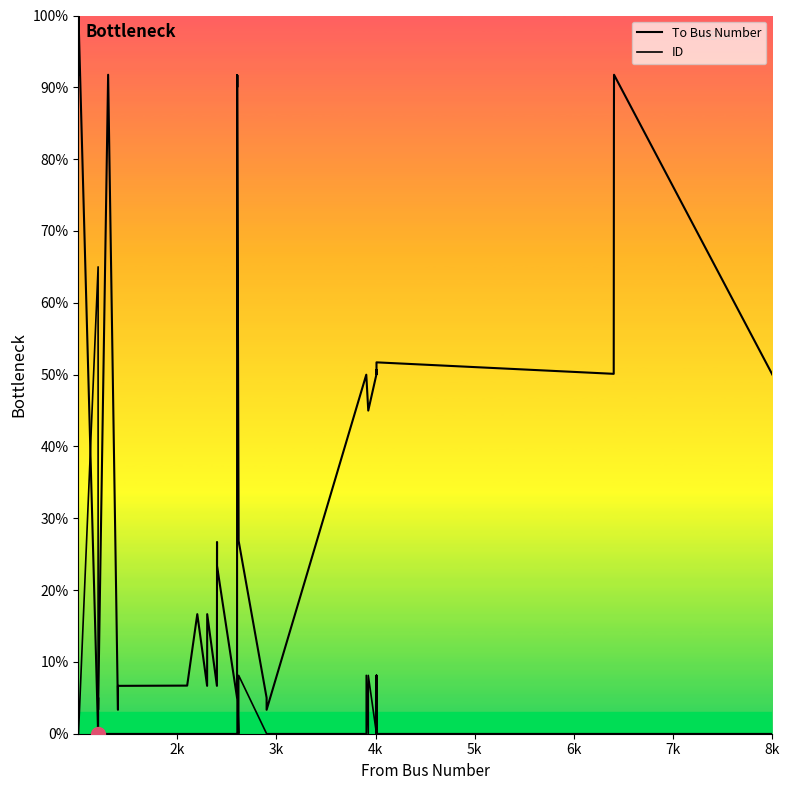

Which category has the highest value in the ID series?

4k